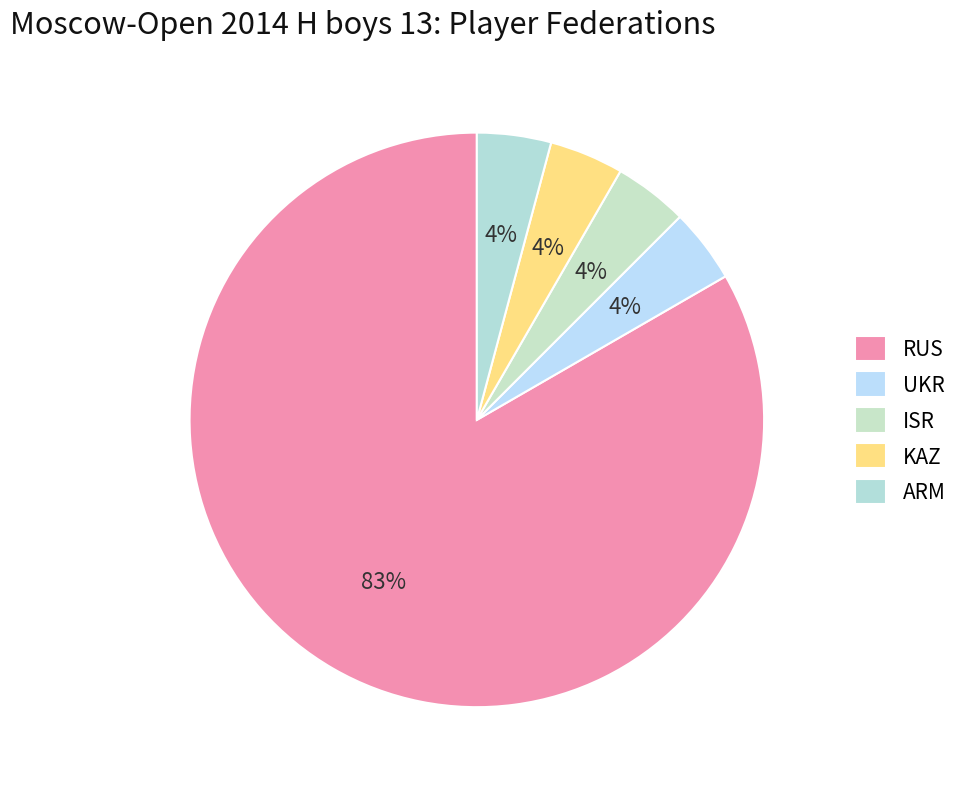

How many segments does this pie chart have?

5